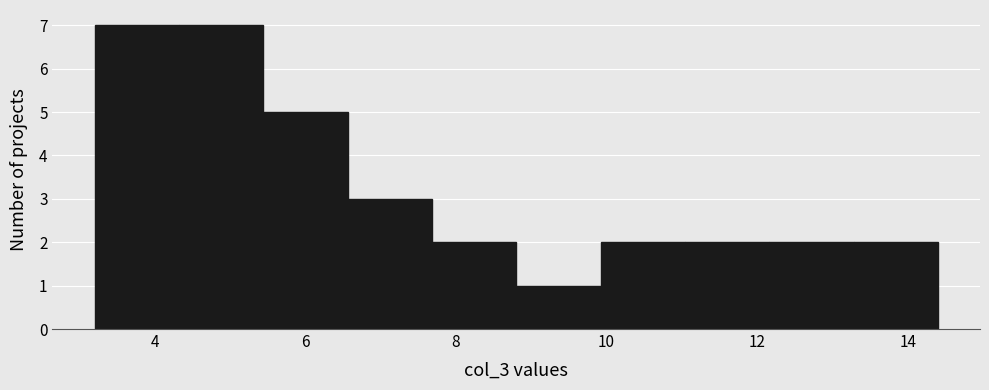

Reading left to right, list every bar in this chart as the range it spans on the x-axis followed by its height. Neither the bar edges nor the heights are printed on the chart, so give them approximately, as read against the axes.

3.20 to 4.32: 7
4.32 to 5.44: 7
5.44 to 6.56: 5
6.56 to 7.68: 3
7.68 to 8.80: 2
8.80 to 9.92: 1
9.92 to 11.04: 2
11.04 to 12.16: 2
12.16 to 13.28: 2
13.28 to 14.40: 2